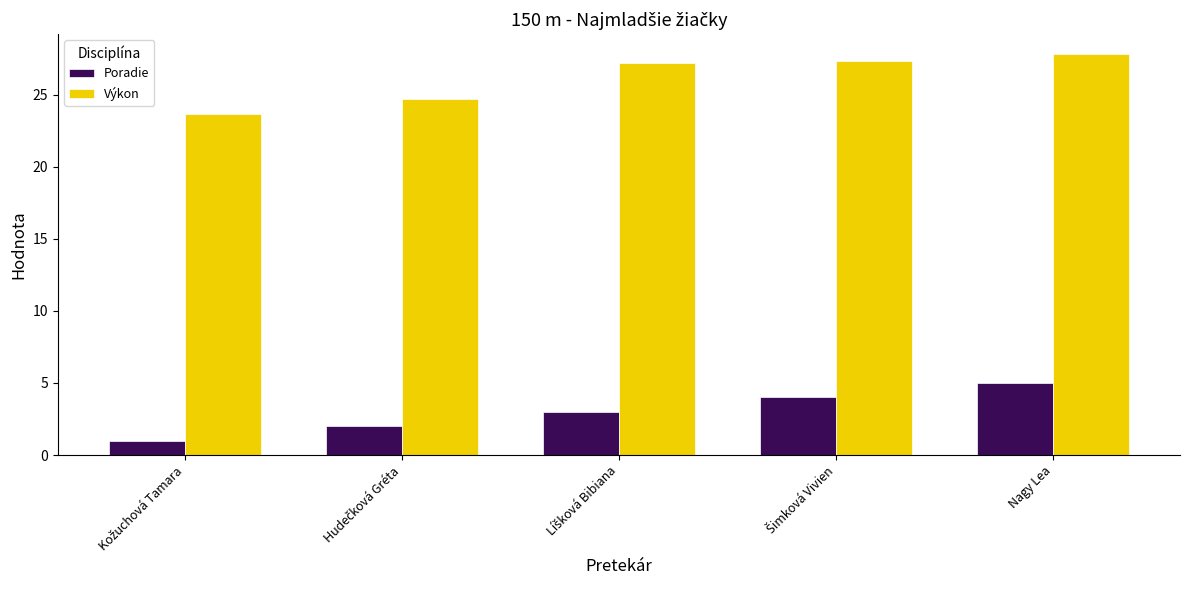

What is the greatest value displayed?

27.8